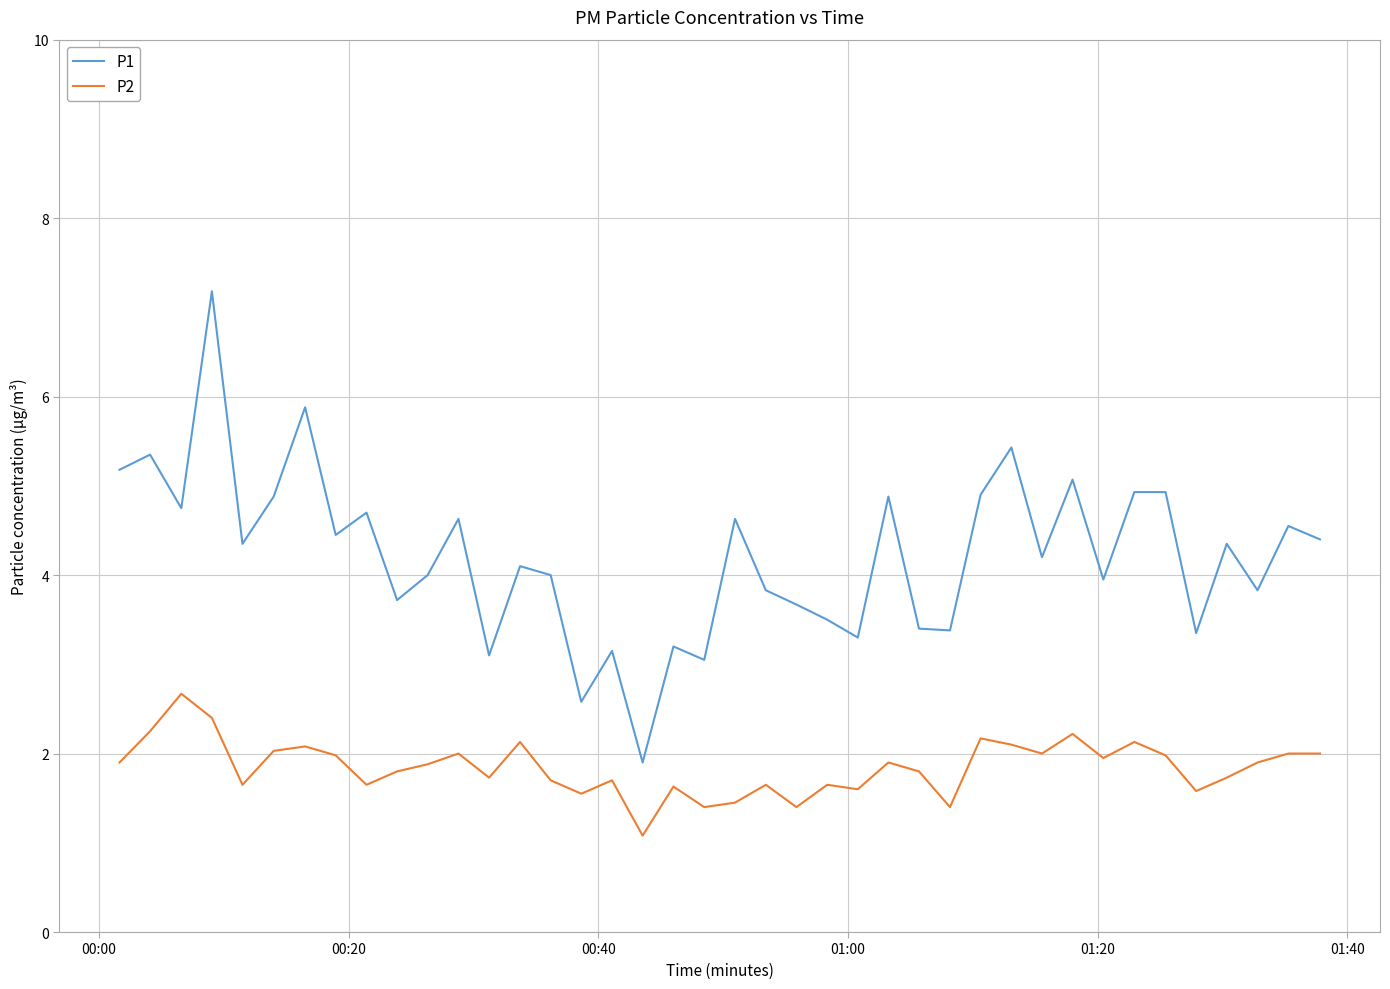

Which series has the largest range (max minus min)?

P1